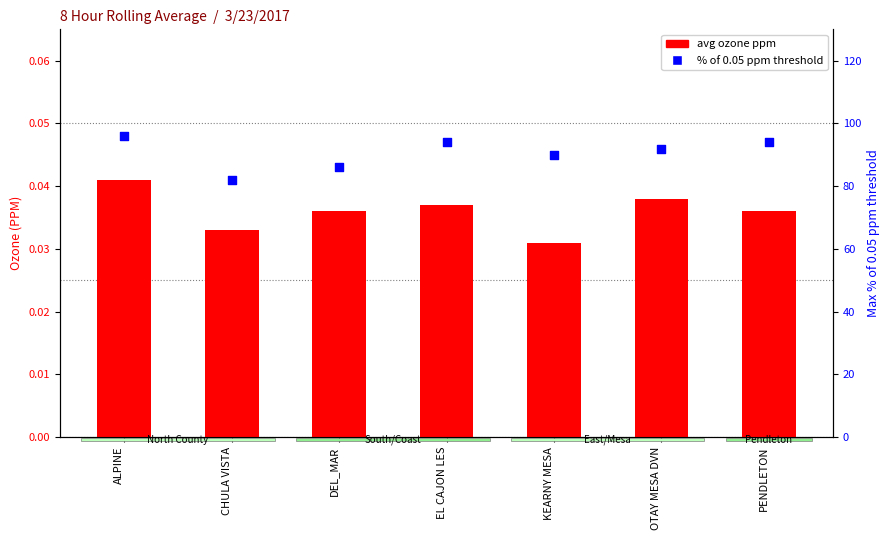

Which series reaches the minimum Y coordinate?

avg ozone ppm